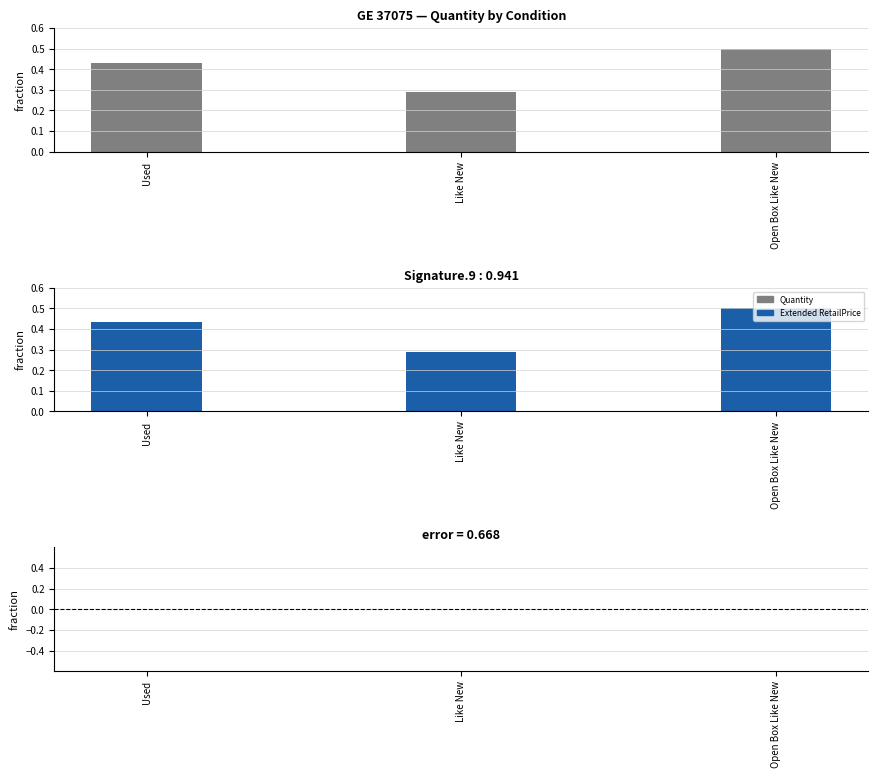

What is the spread (max minus min) of values at Used?

0.4